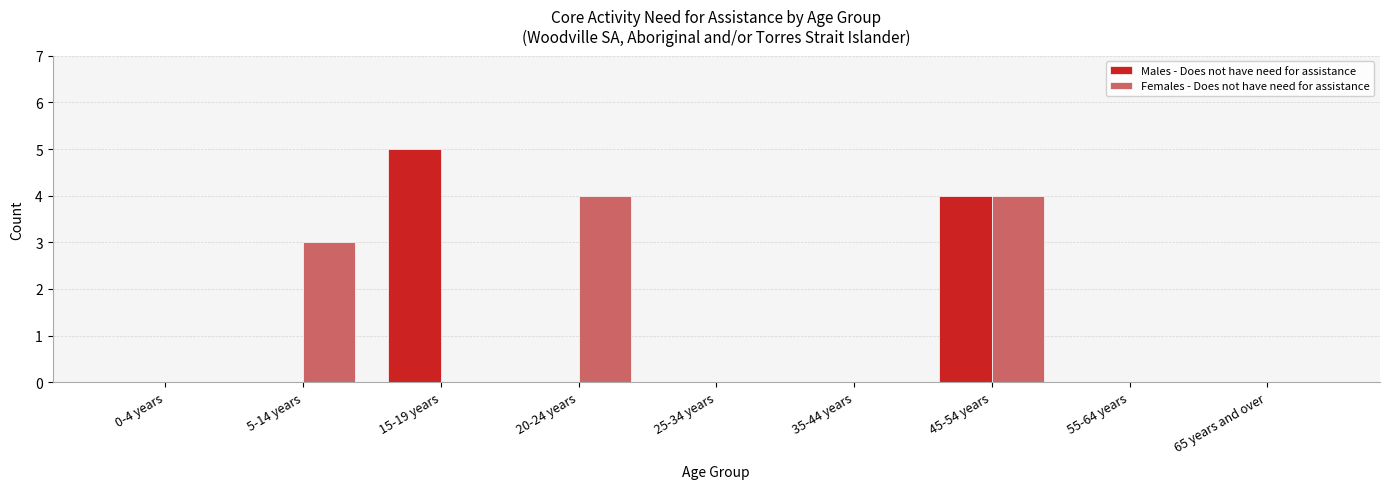

The Females - Does not have need for assistance series shows 2 at 0-4 years. True or false?

False